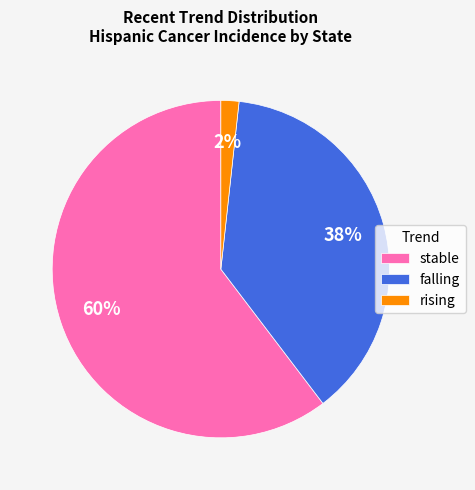

What is the smallest slice in the pie chart?

rising